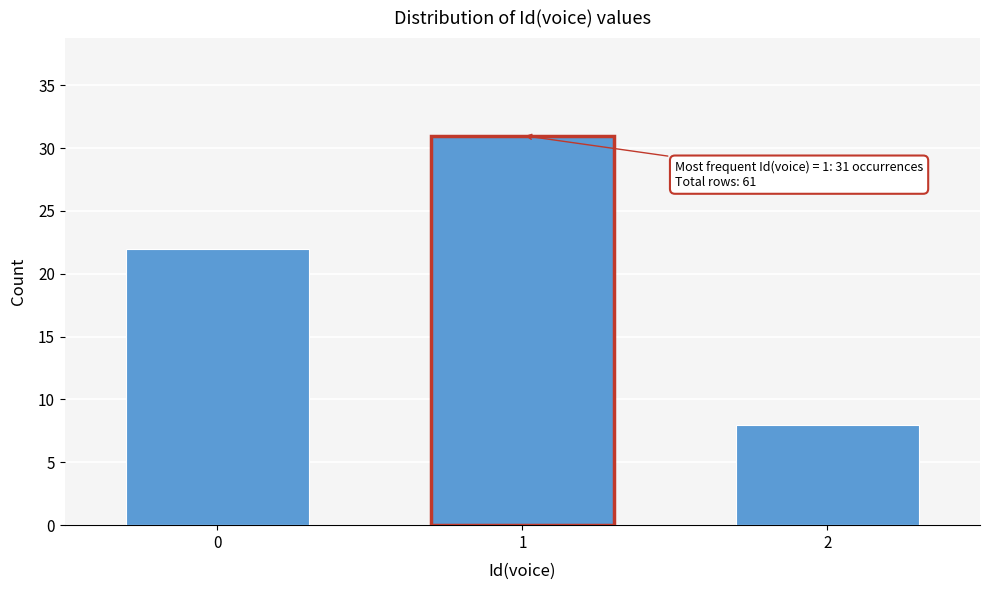

Reading left to right, list all the values displayed in this chart.

22	31	8